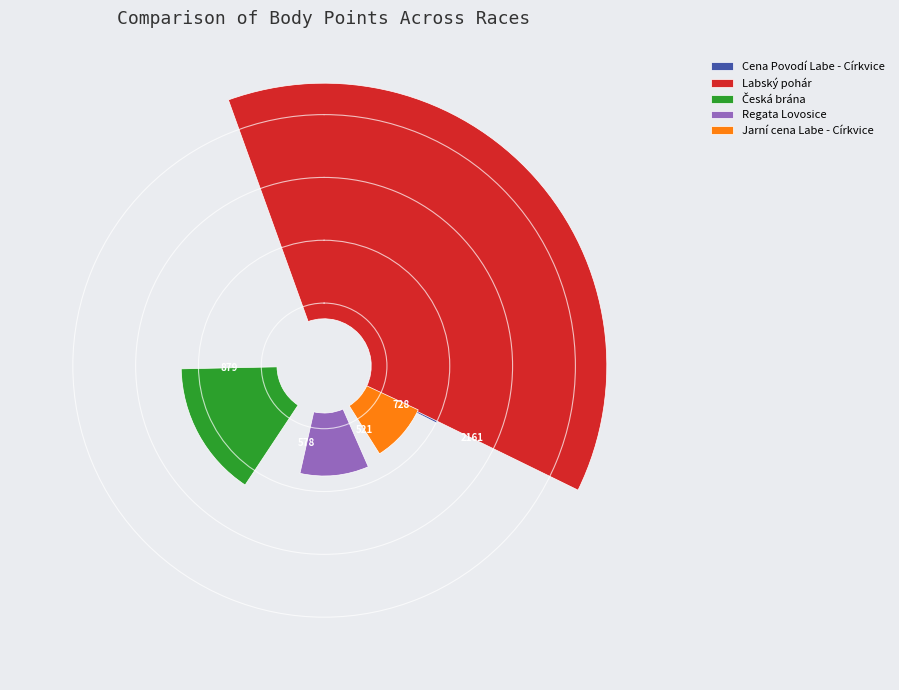

What percentage is the Regata Lovosice slice, to the nearest percent?

12%